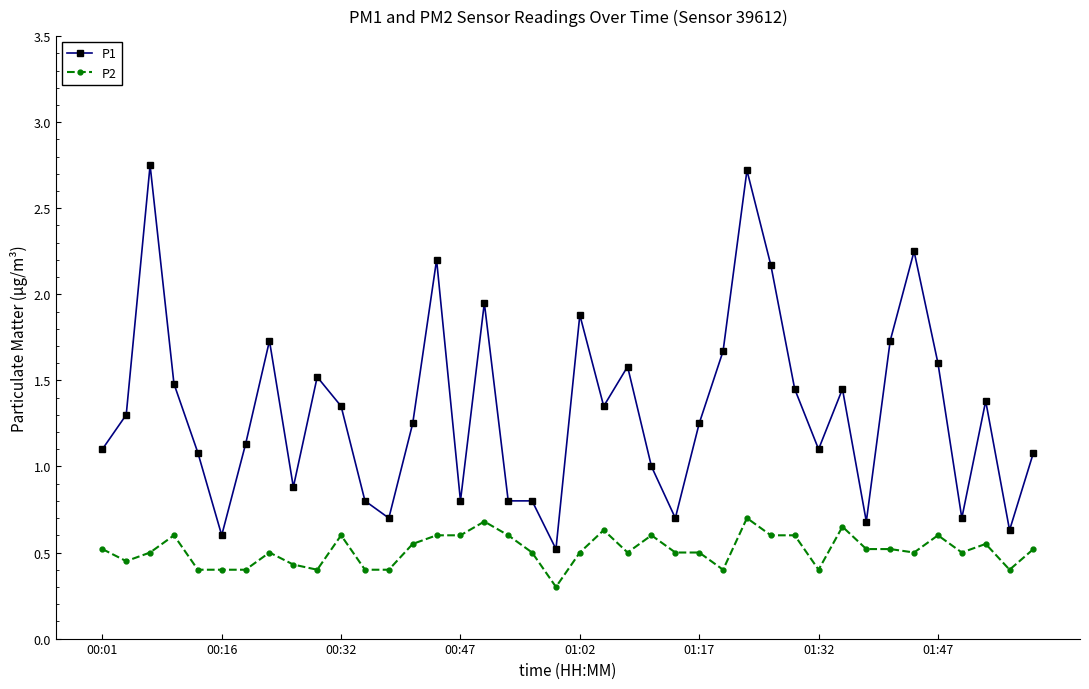

True or false: P1 has more than 0 points higher than both neighbors.

True